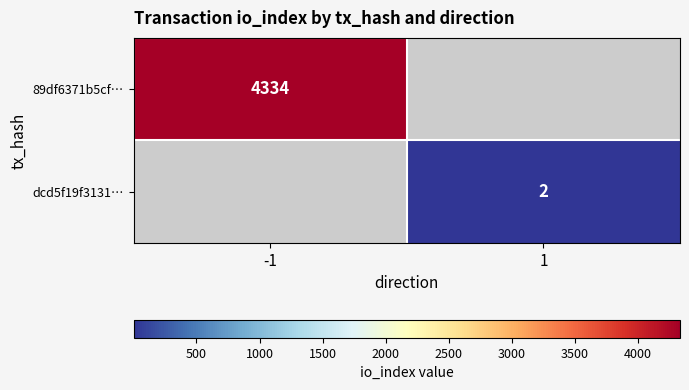

Is it true that dcd5f19f3131… equals 1 at 1?

False